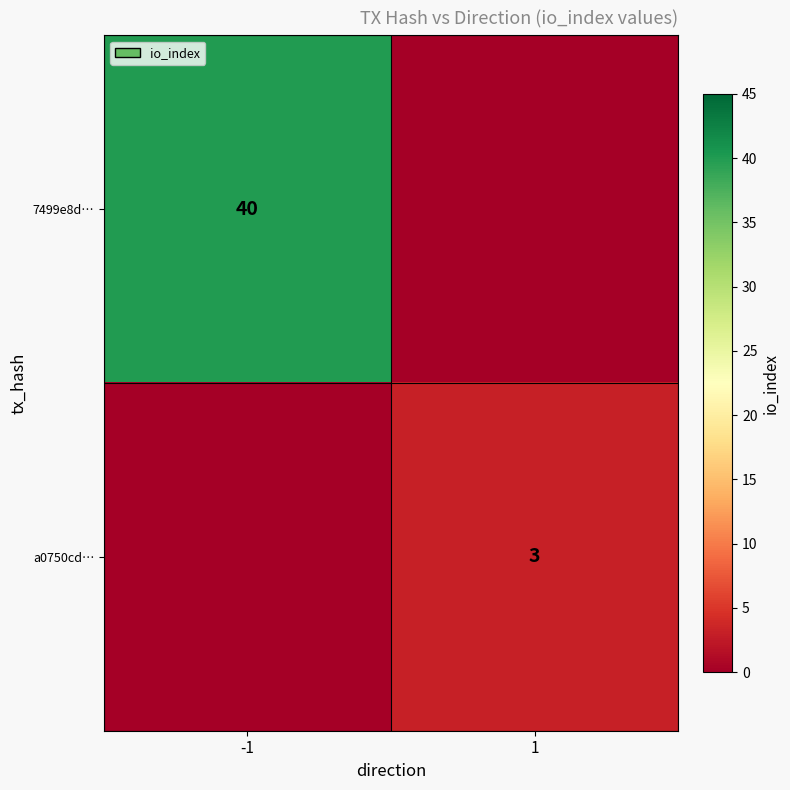

Is it true that a0750cd… equals 5 at 1?

False